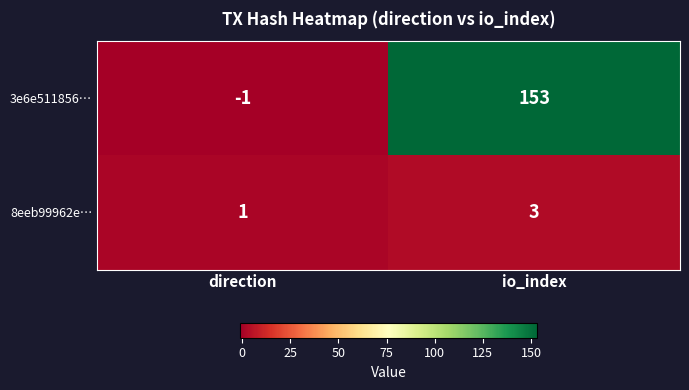

What is the average value of the 3e6e511856… series?

76